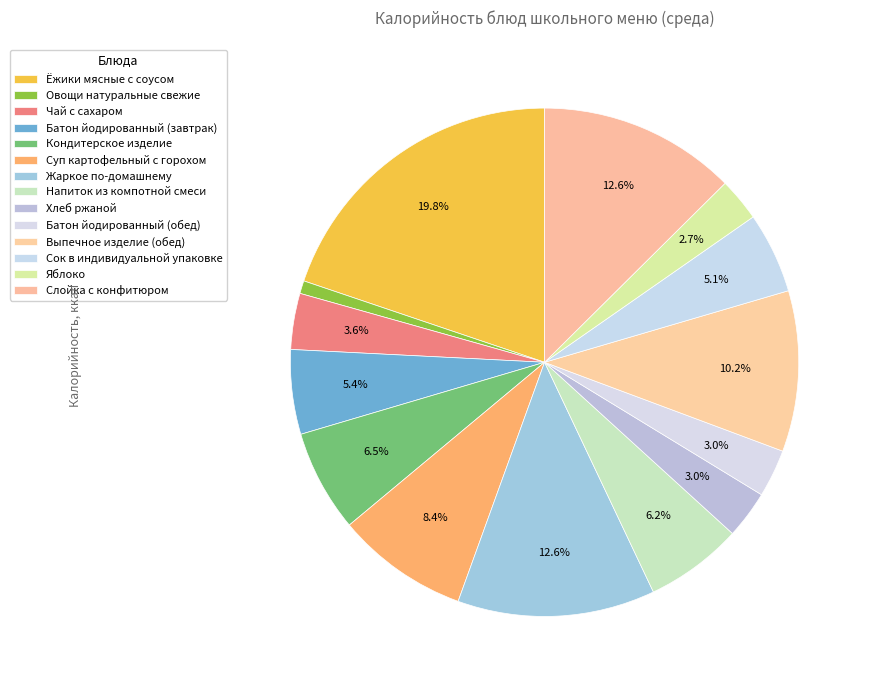

Count the number of slices in the pie.

14